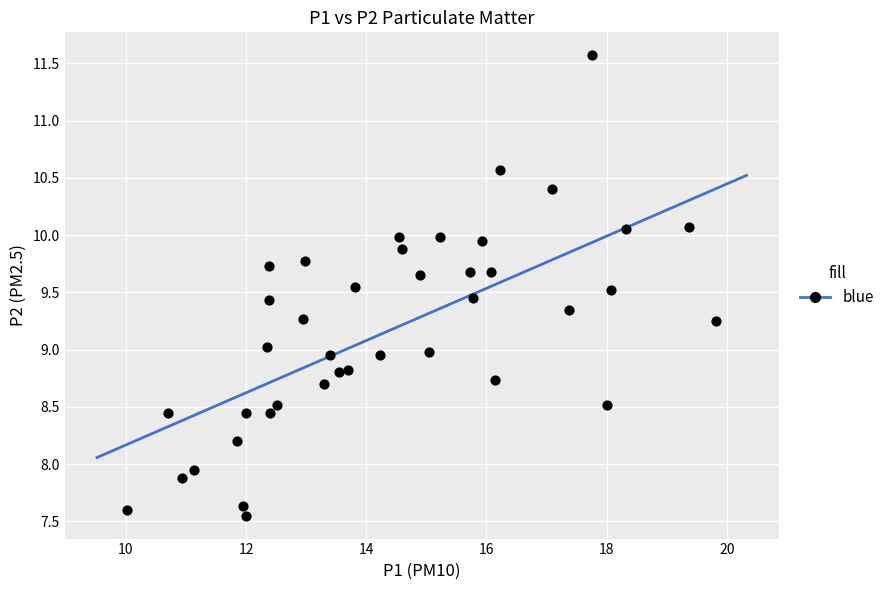

What is the range of X values (max minus min)?

9.8